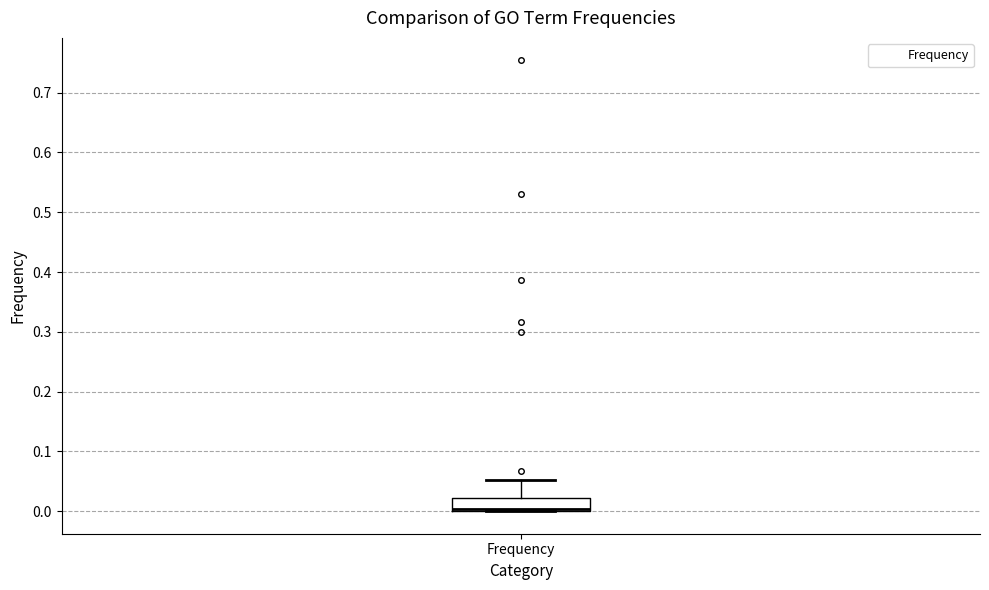

Transcribe this box plot: give where the median line is, the range the box spans, and where the two whiskers end, as read against the y-axis. The values are not printed on the chart, so give them approximately, as read against the axis.

median 0.00 (drawn on the box's lower edge), box 0.00 to 0.02, whiskers 0.00 to 0.05